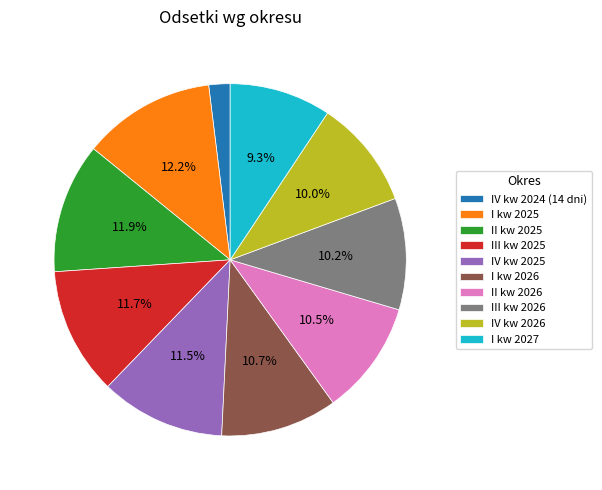

Which has a higher value, I kw 2027 or II kw 2026?

II kw 2026